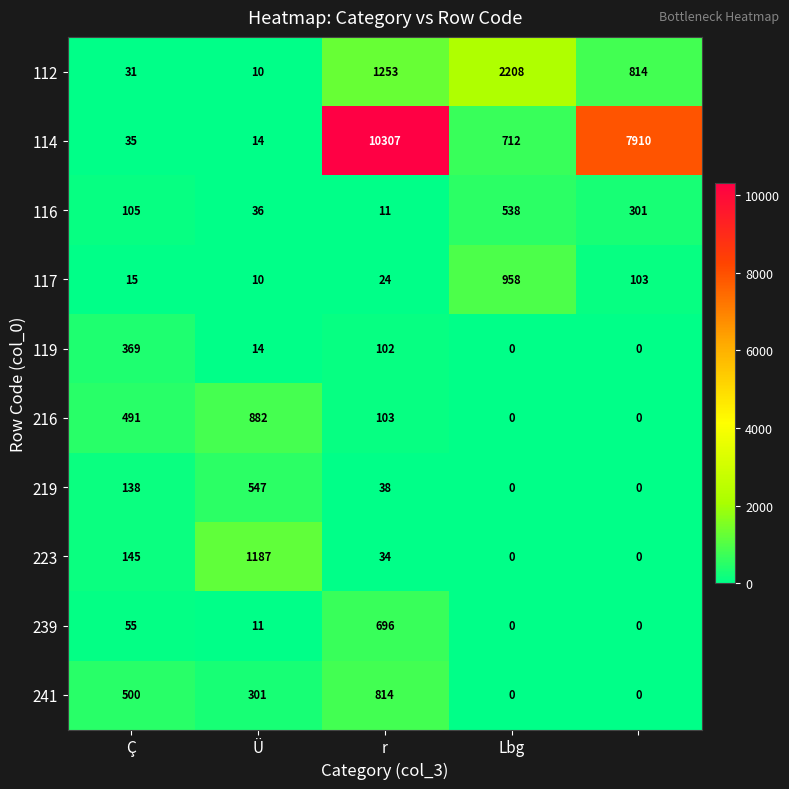

Which series has the largest total across all categories?

114